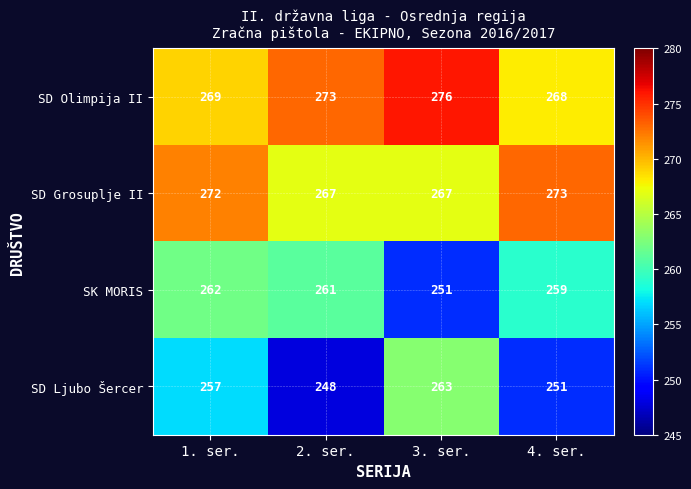

What is the average value of the SK MORIS series?

258